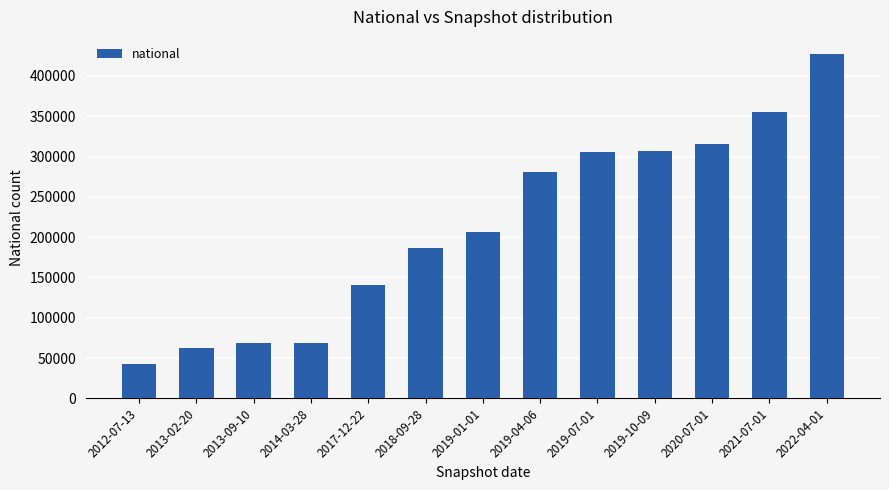

What is the approximate value at 2013-02-20?

62730